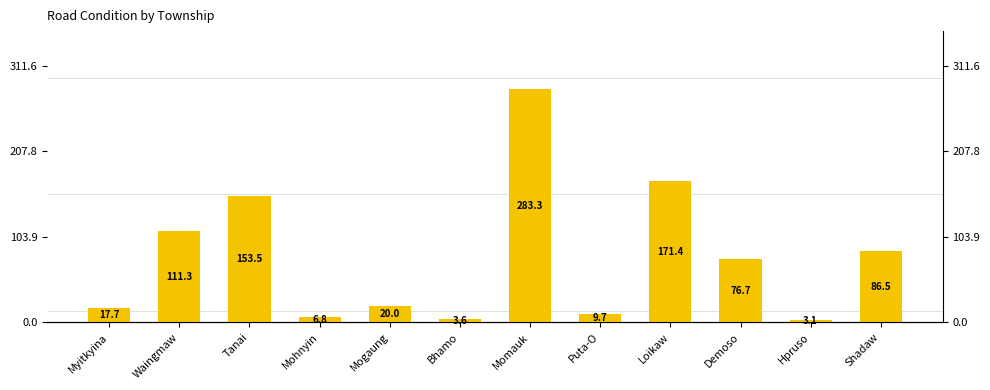

At which label is the value closest to 143?

Tanai